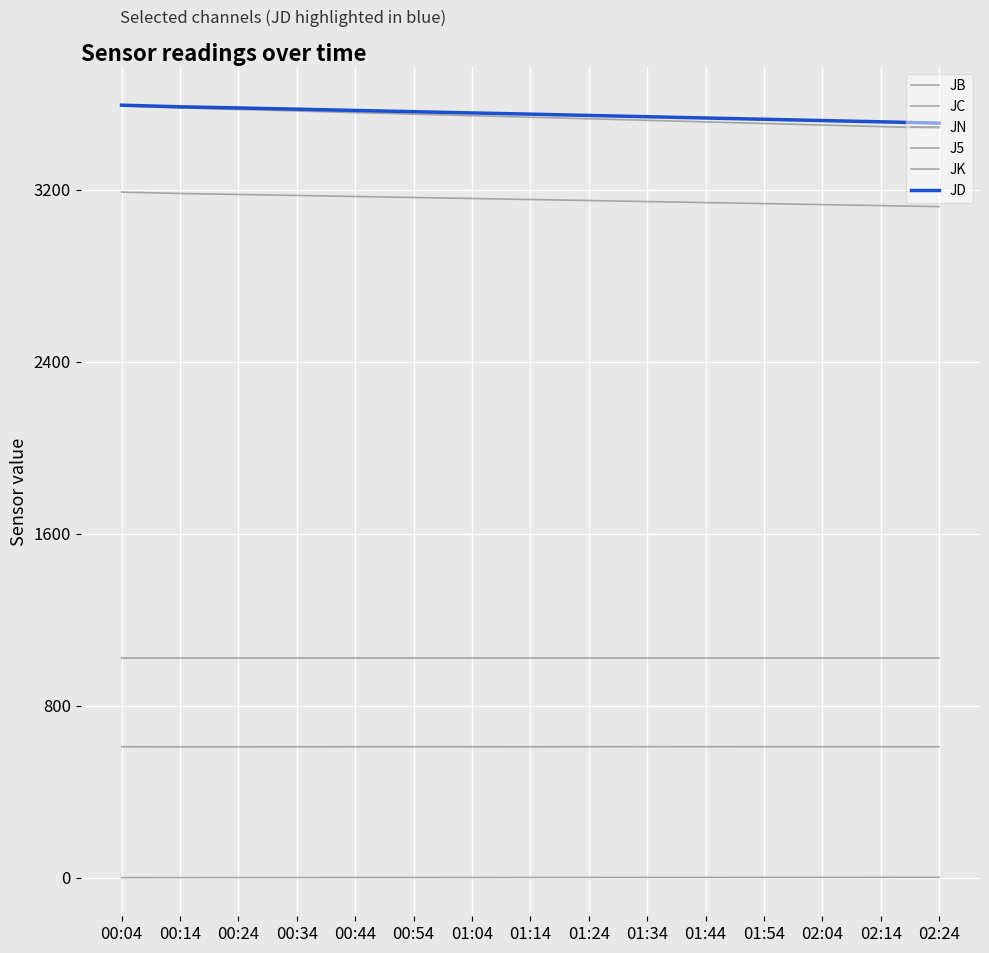

What is the average value of the JB series?

3536.9